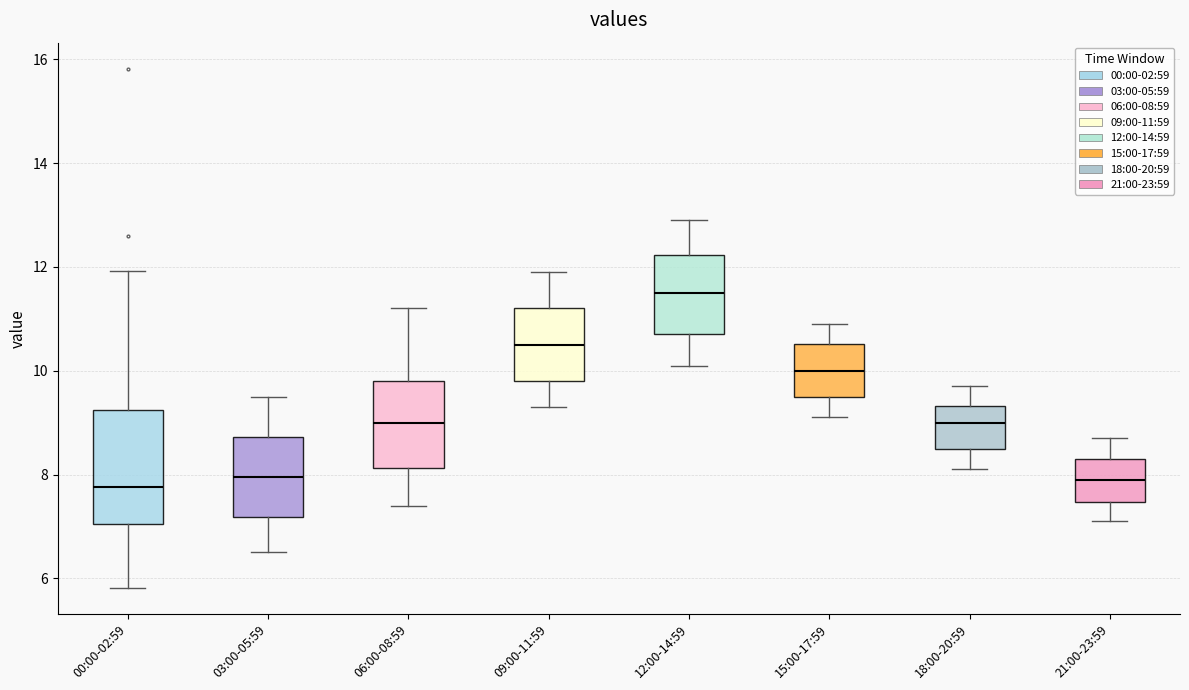

Where is the lower edge of the box for 09:00-11:59 on the y-axis? The values are not printed on the chart, so give them approximately, as read against the axis.

9.8